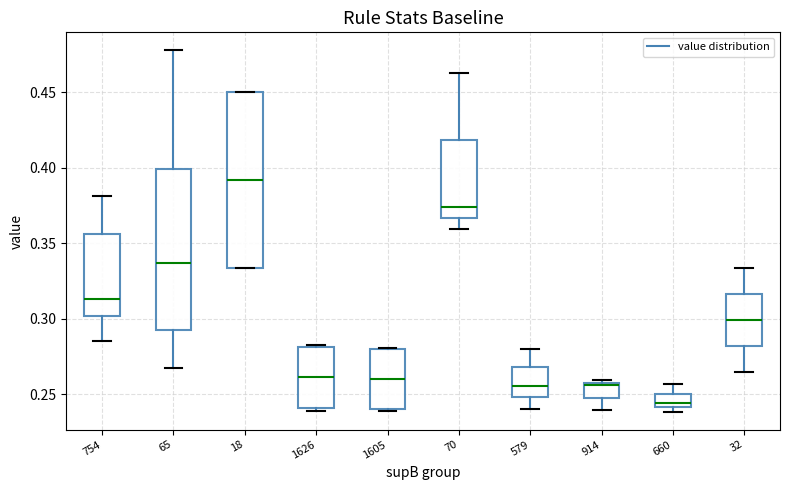

Which box's median line is the lowest?

660